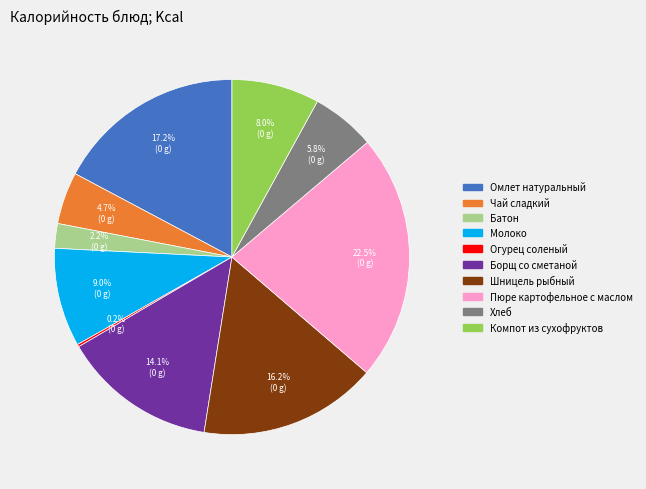

How much of the chart is everything except Компот из сухофруктов?

92.0%